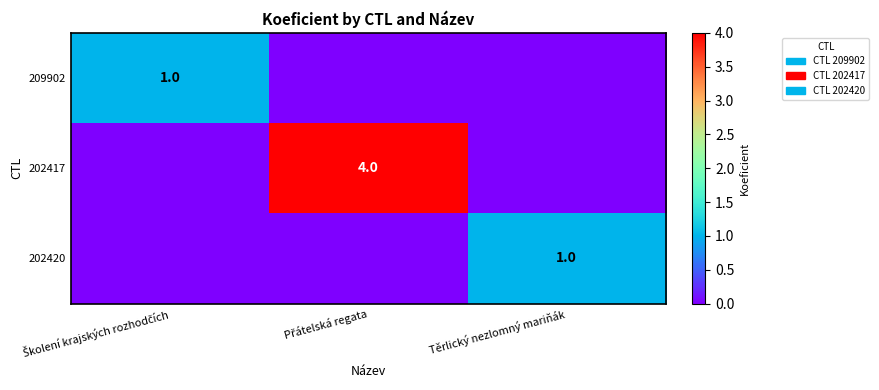

Is it true that 202420 equals 2 at Těrlický nezlomný mariňák?

False